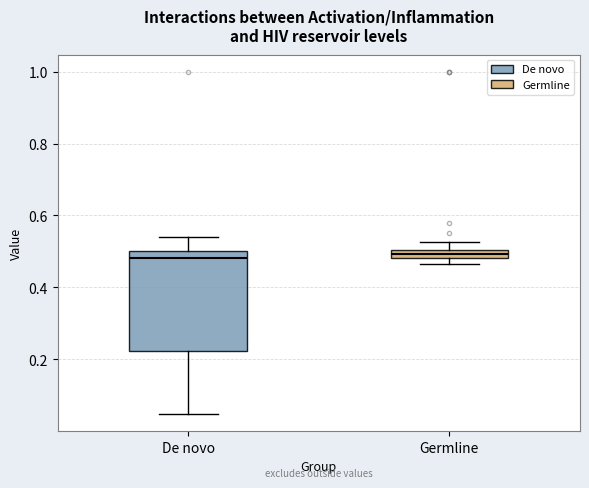

Where is the upper edge of the box for De novo on the y-axis? The values are not printed on the chart, so give them approximately, as read against the axis.

0.50